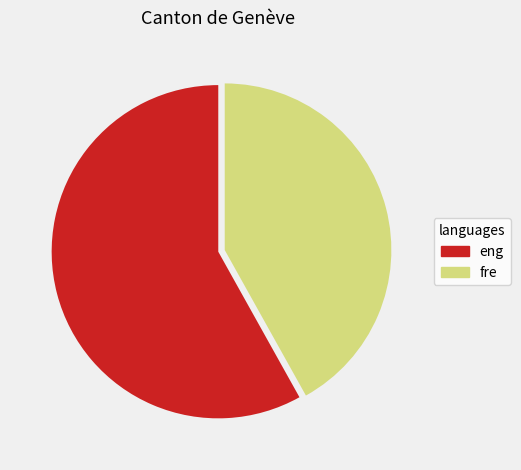

The eng slice represents 69% of the pie. True or false?

False